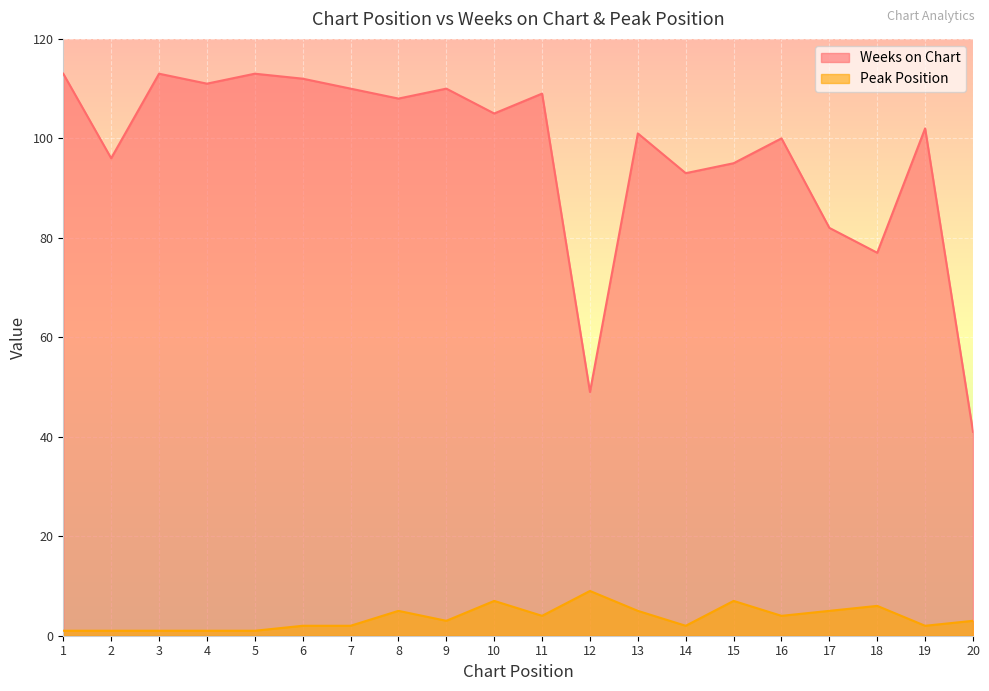

What is the difference between the second highest and second lowest values in the Weeks on Chart series?

64